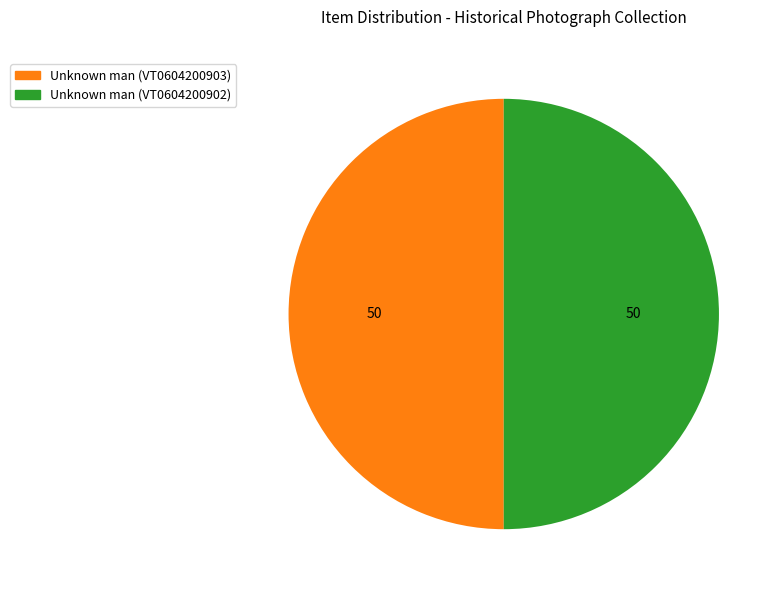

Combined, do Unknown man (VT0604200903) and Unknown man (VT0604200902) account for over 50%?

Yes